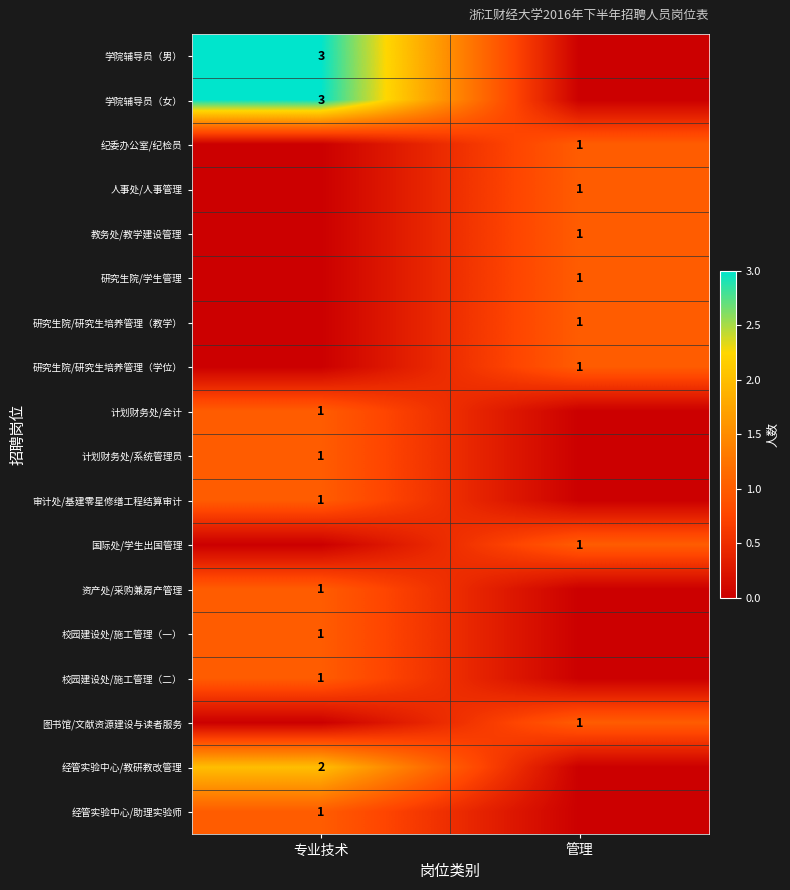

At which category is the sum across all series the highest?

专业技术